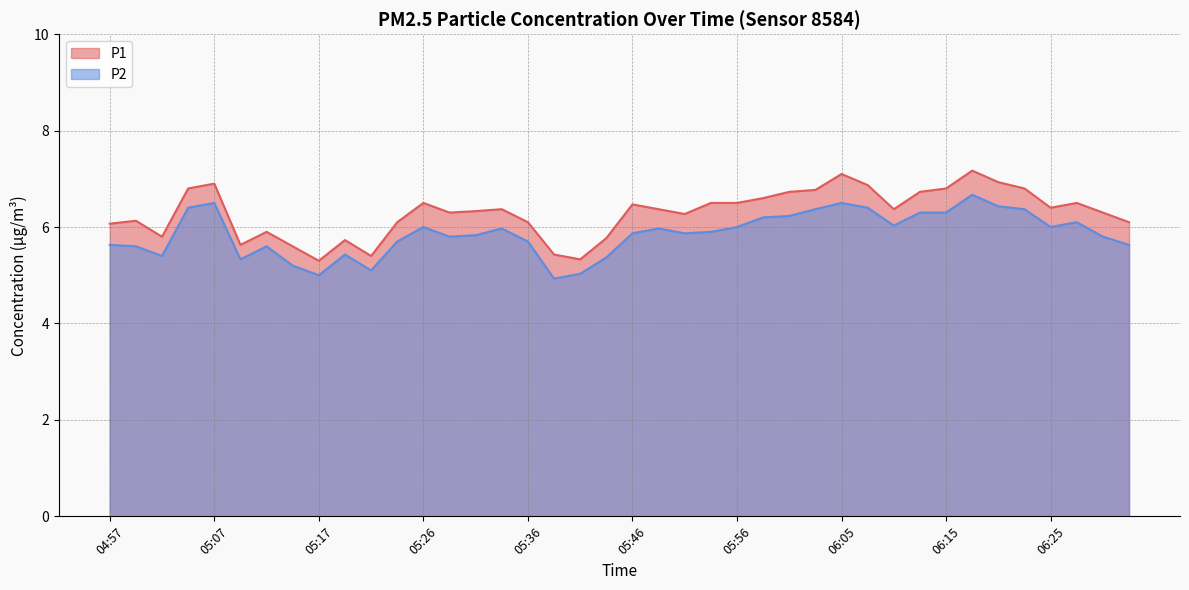

Where is the first local maximum for P2?

05:07